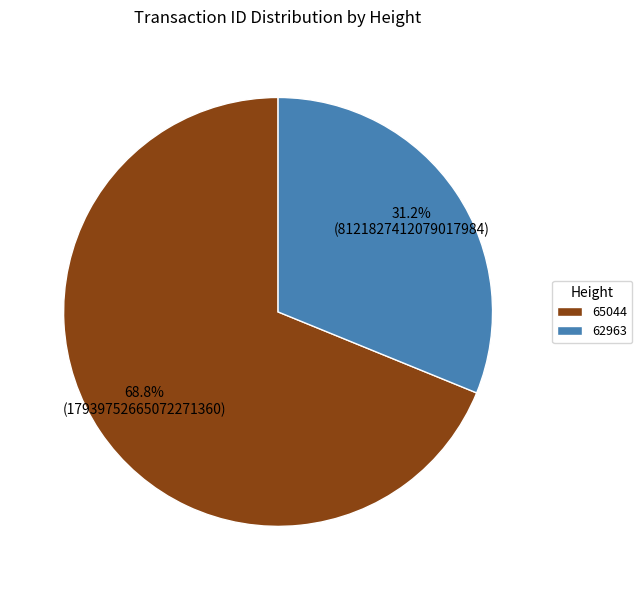

To the nearest percent, what percentage of the pie is 62963?

31%